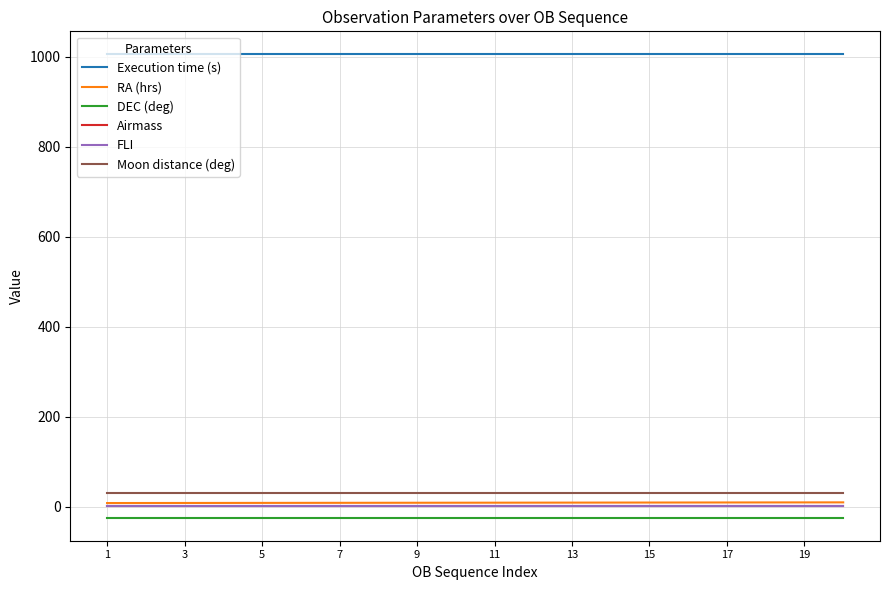

Which series has the largest total across all categories?

Execution time (s)